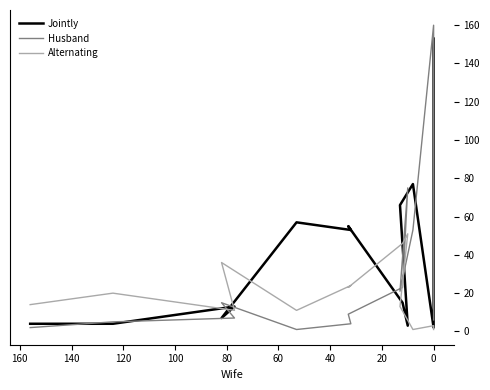

Which category has the lowest value in the Jointly series?

11